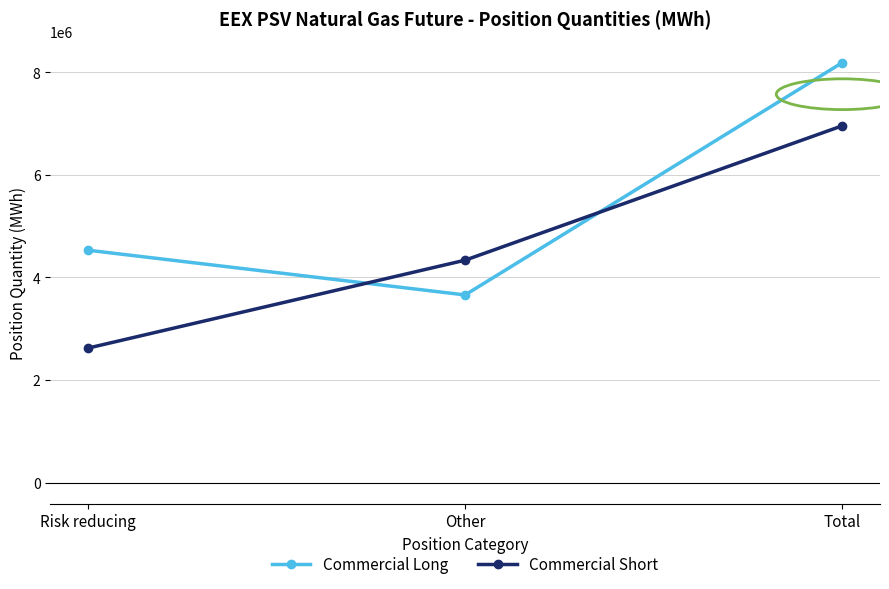

At which category is the sum across all series the highest?

Total